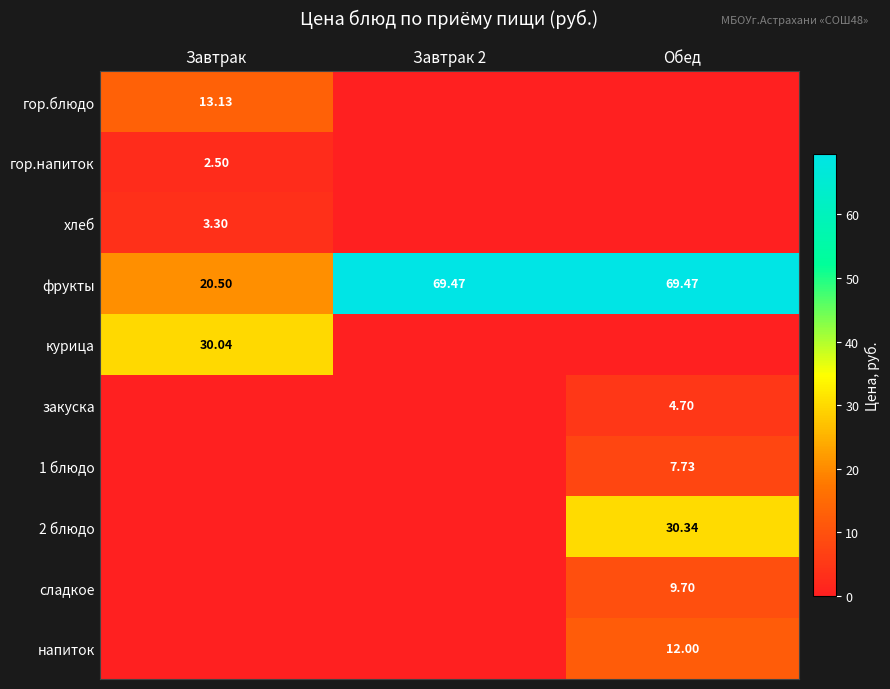

The фрукты series shows 20.5 at Завтрак. True or false?

True